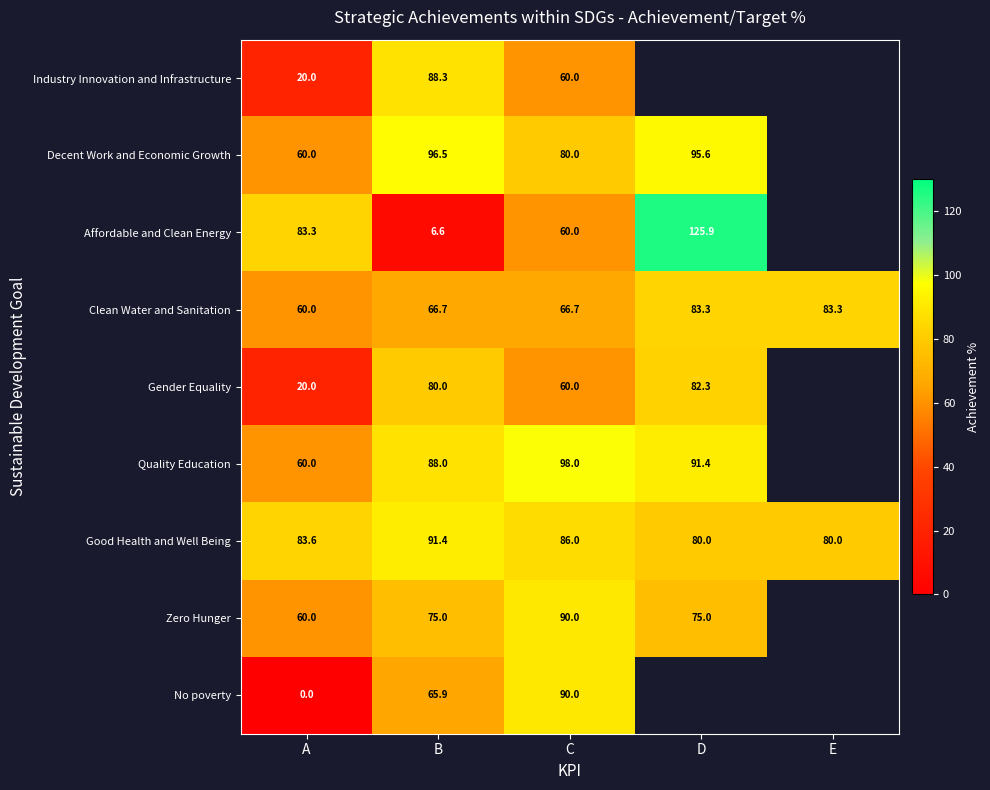

At how many categories does at least one series exceed 119?

1